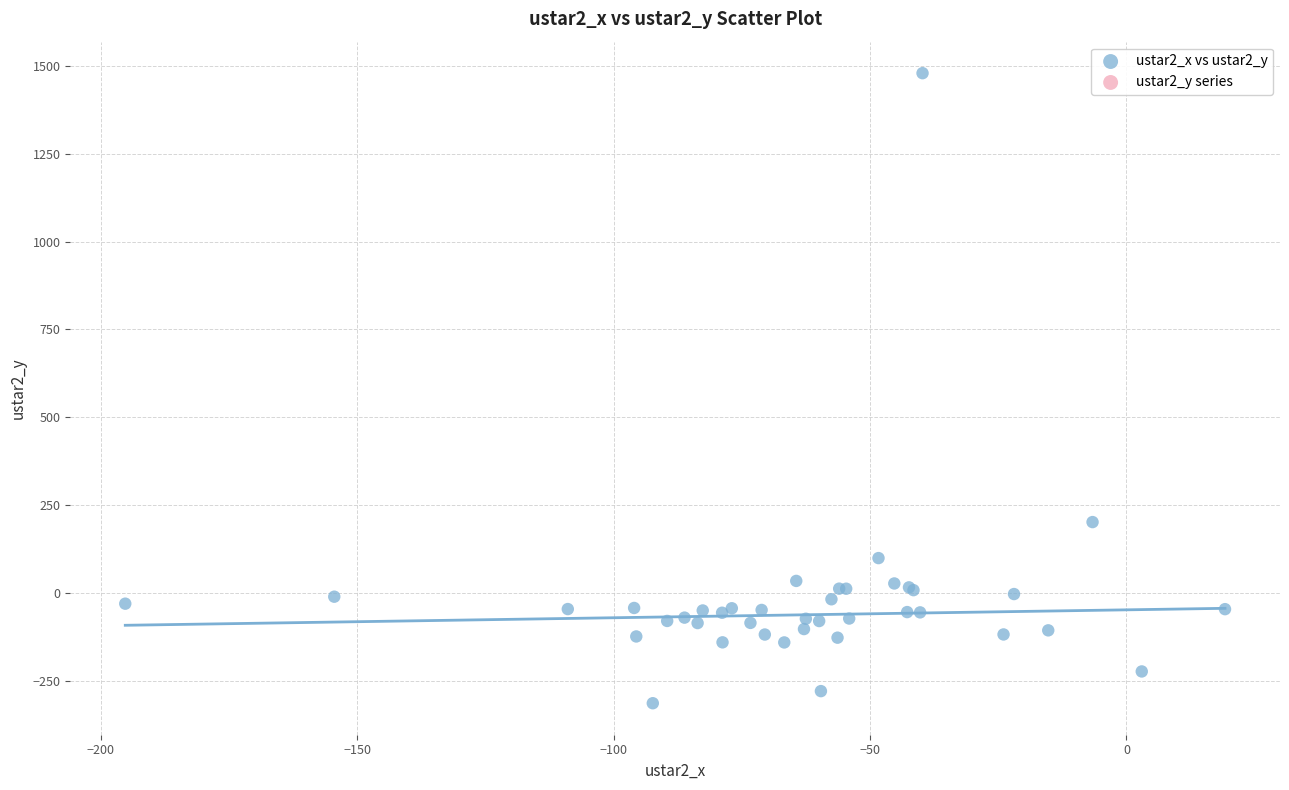

What Y value in the scatter plot is closest to 582?

201.7